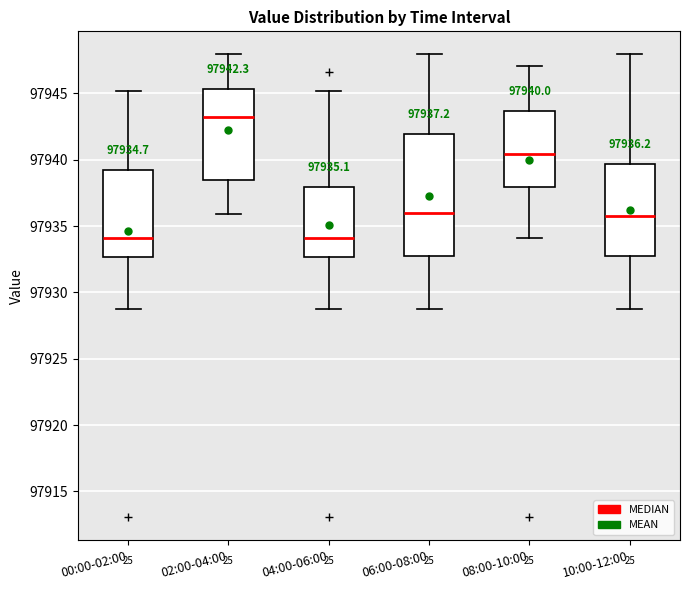

Which box is the tallest, from its lower edge to its upper edge?

06:00-08:00